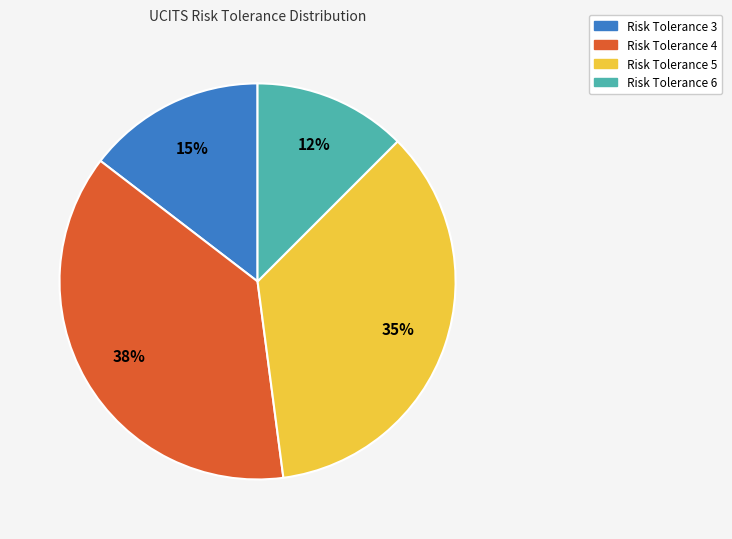

Does any single category account for the majority?

No